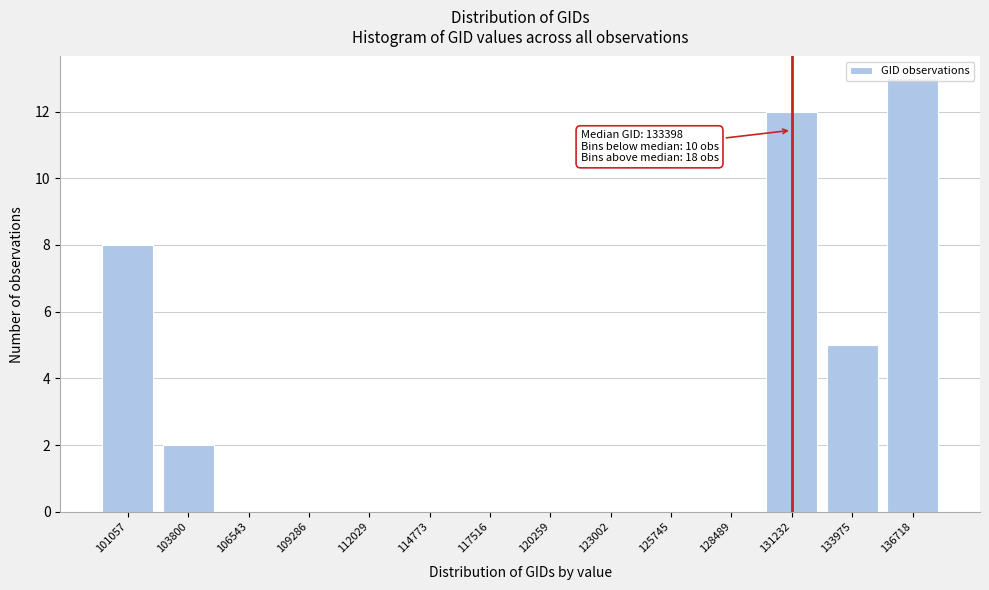

Is it true that the value at 106543 is 0?

True